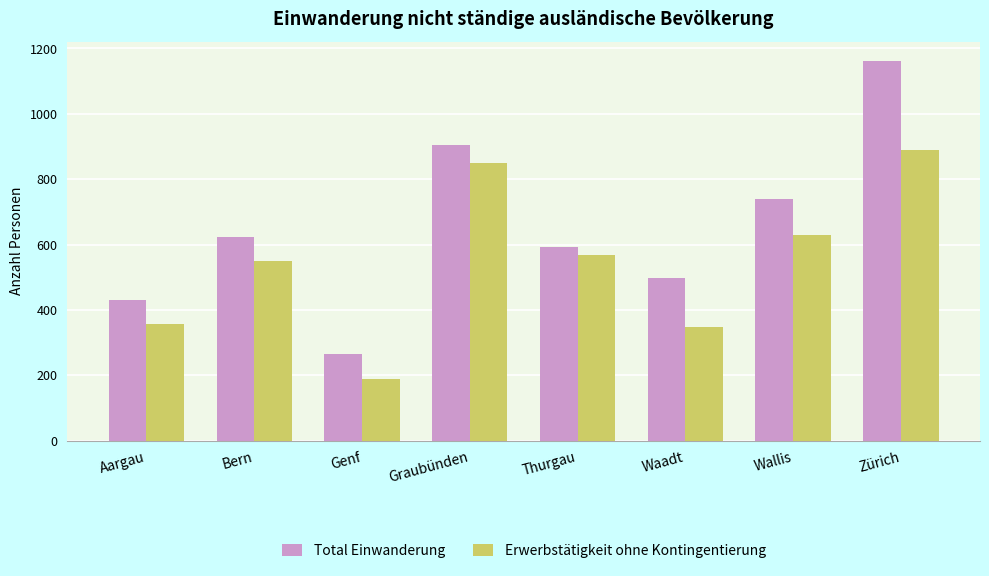

How many bars are there in each group?

2